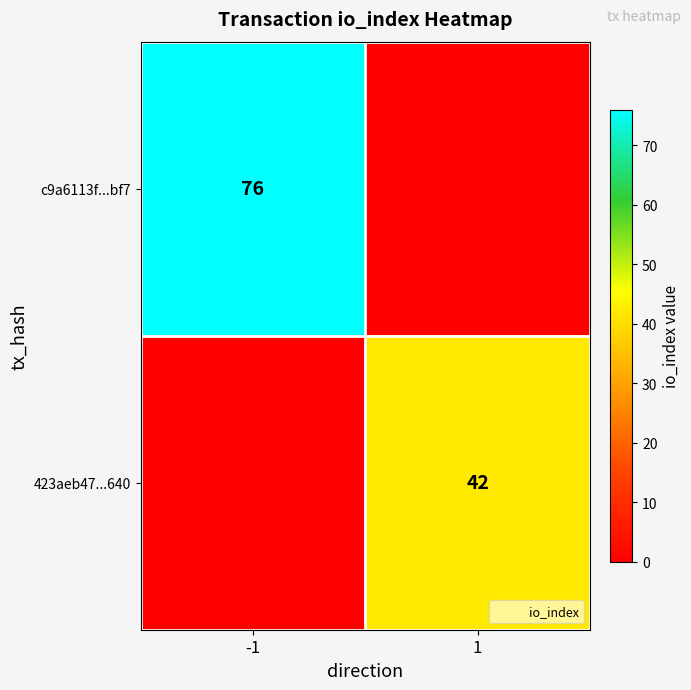

Is the value of 423aeb47...640 at -1 greater than the value of c9a6113f...bf7 at 1?

No